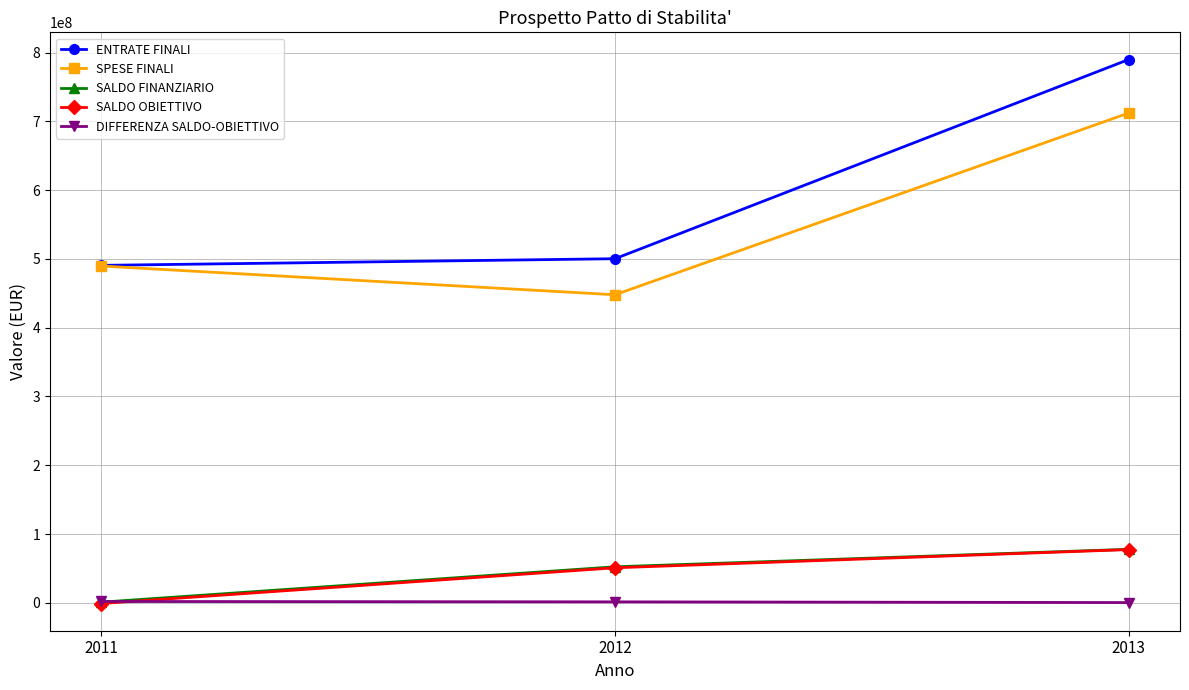

What is the maximum value for SALDO OBIETTIVO?

77419757